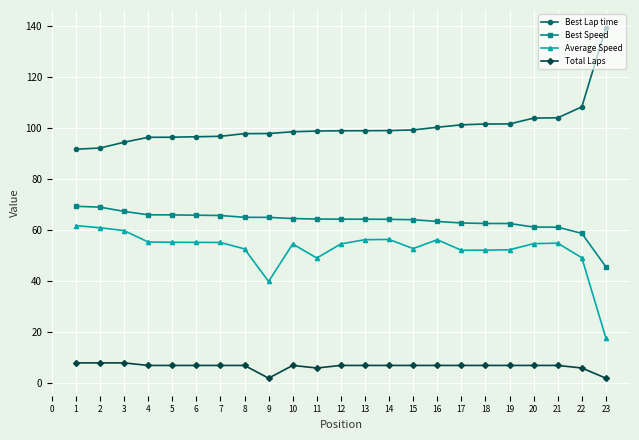

The Best Speed series shows 37.8 at 4. True or false?

False